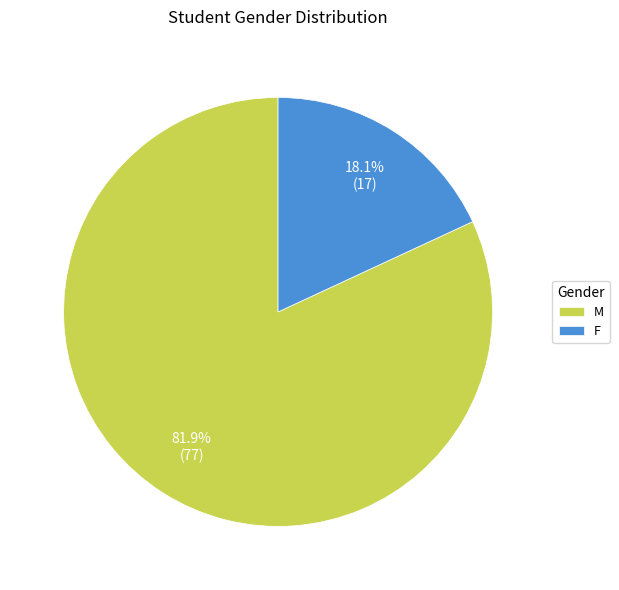

Is it true that M is 82% of the pie?

True